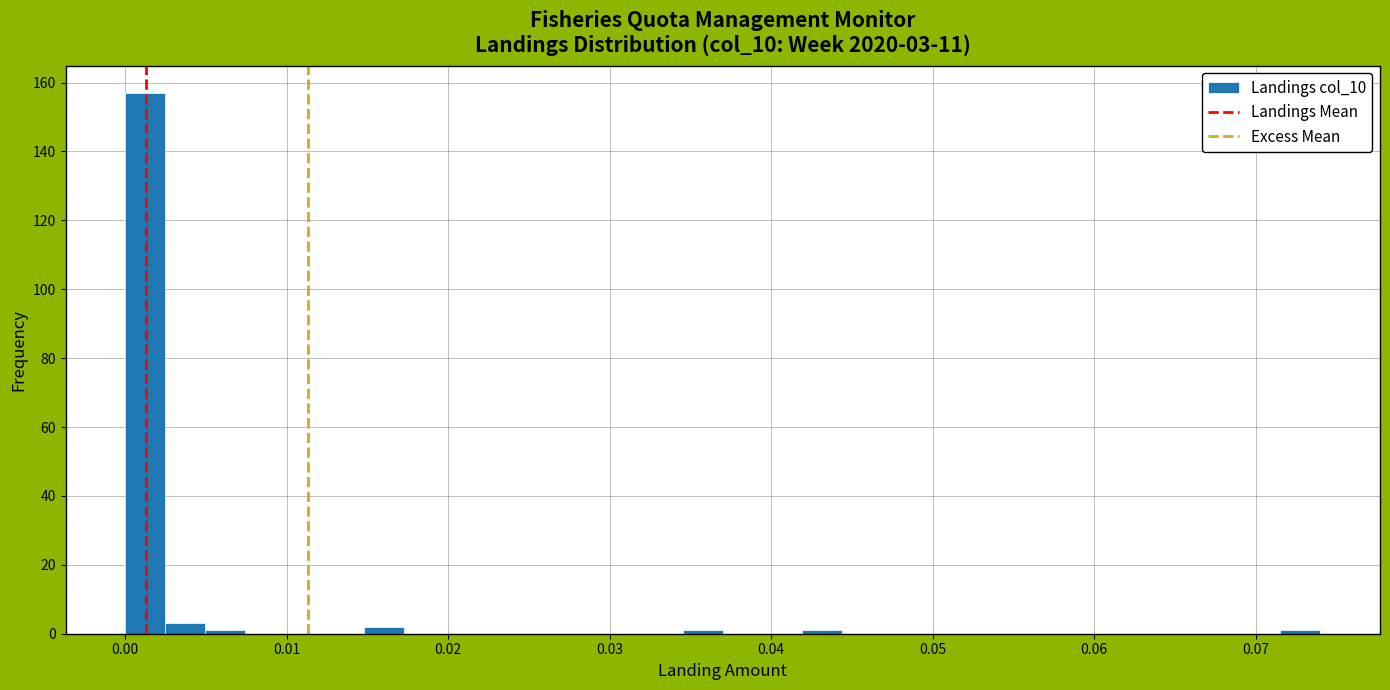

Read against the x-axis, roughly where is the centre of the tallest bar?

0.001